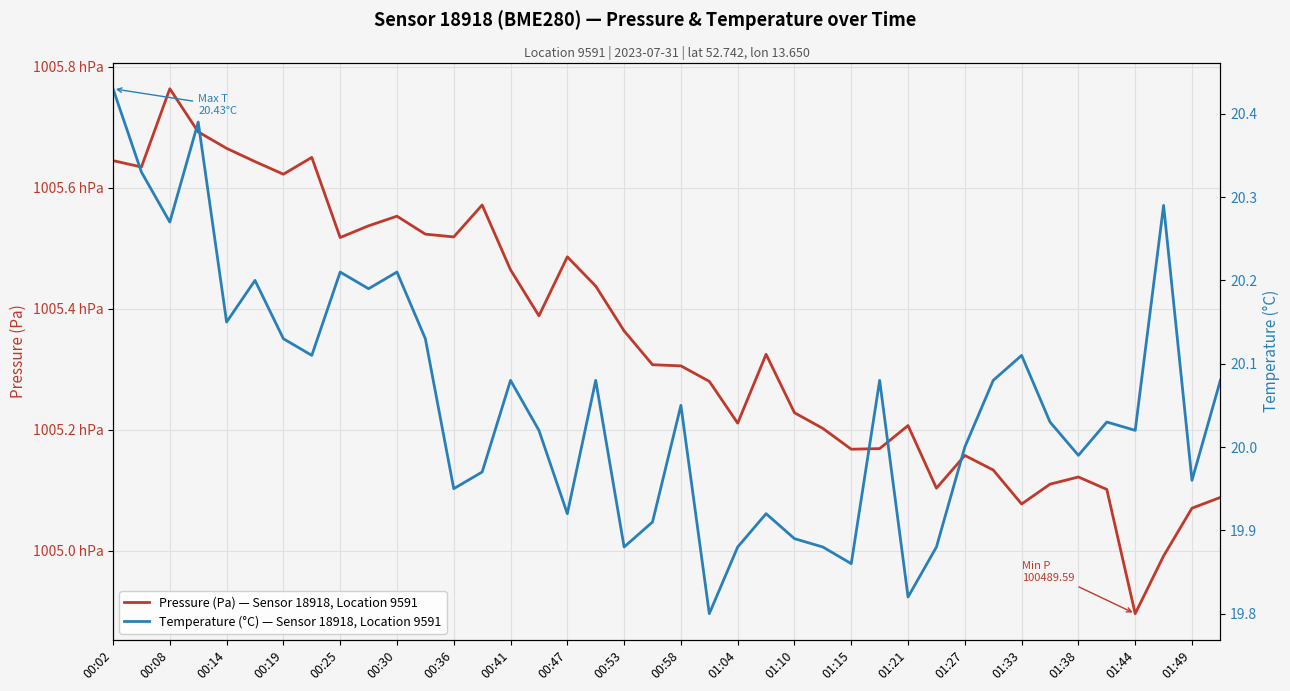

Is it true that Pressure (Pa) — Sensor 18918, Location 9591 equals 63856.6 at 00:08?

False